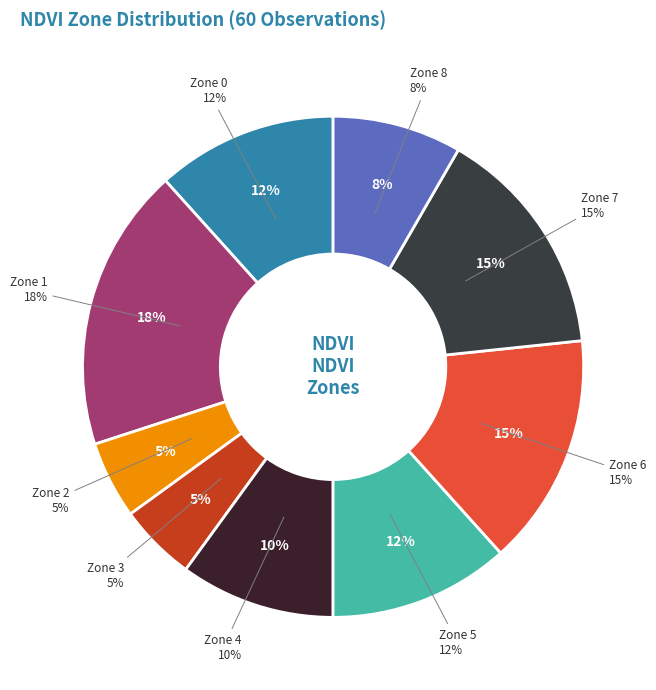

What is the smallest slice in the pie chart?

Zone 2